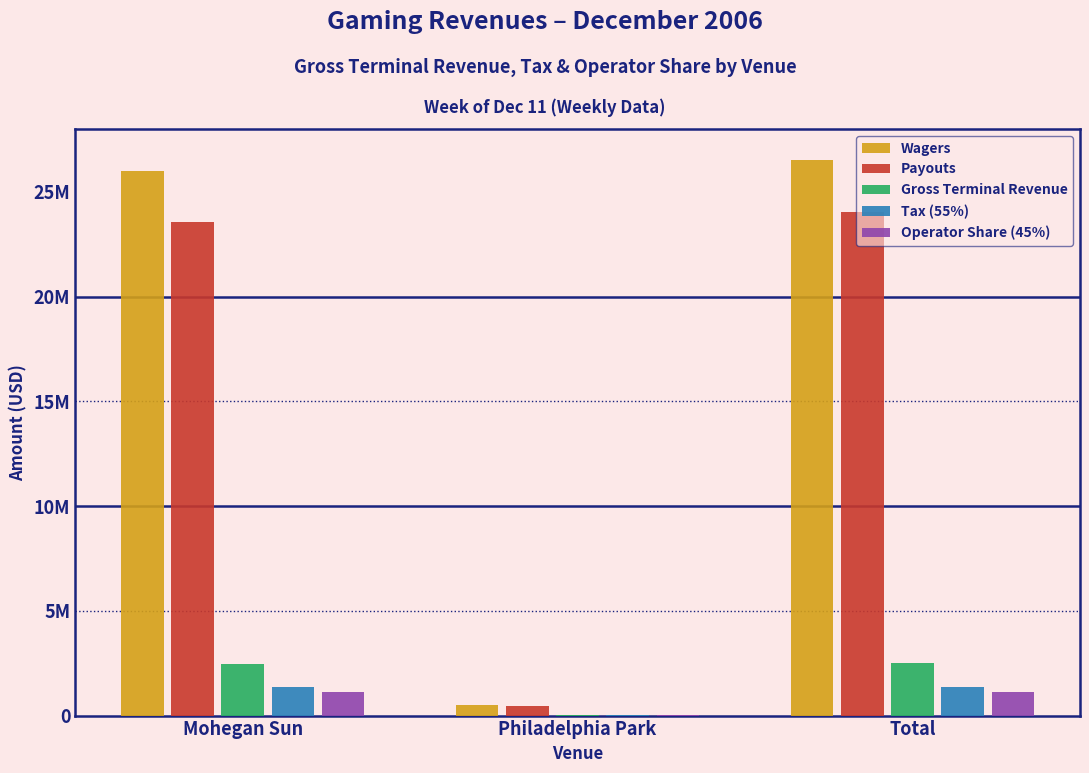

What are all the series names shown in the legend?

Wagers, Payouts, Gross Terminal Revenue, Tax (55%), Operator Share (45%)